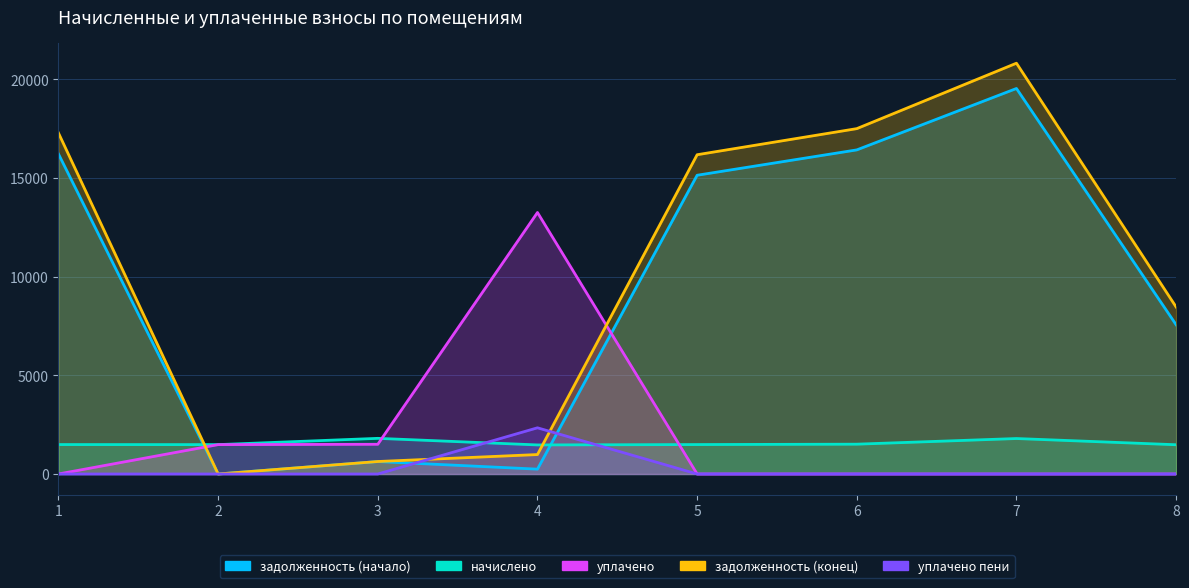

Where is уплачено nearest to the value 6625?

3